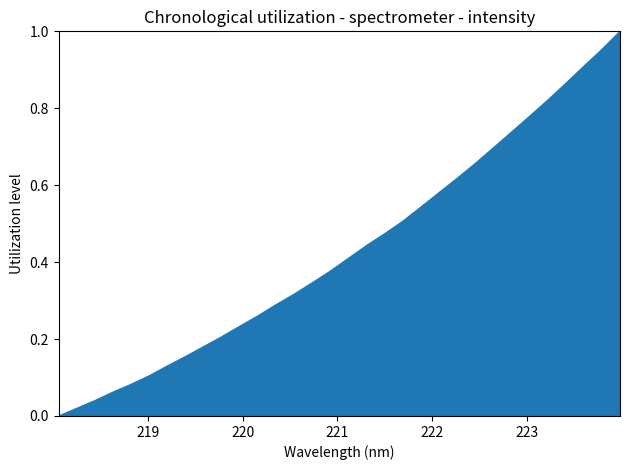

Does the chart have visible grid lines?

No